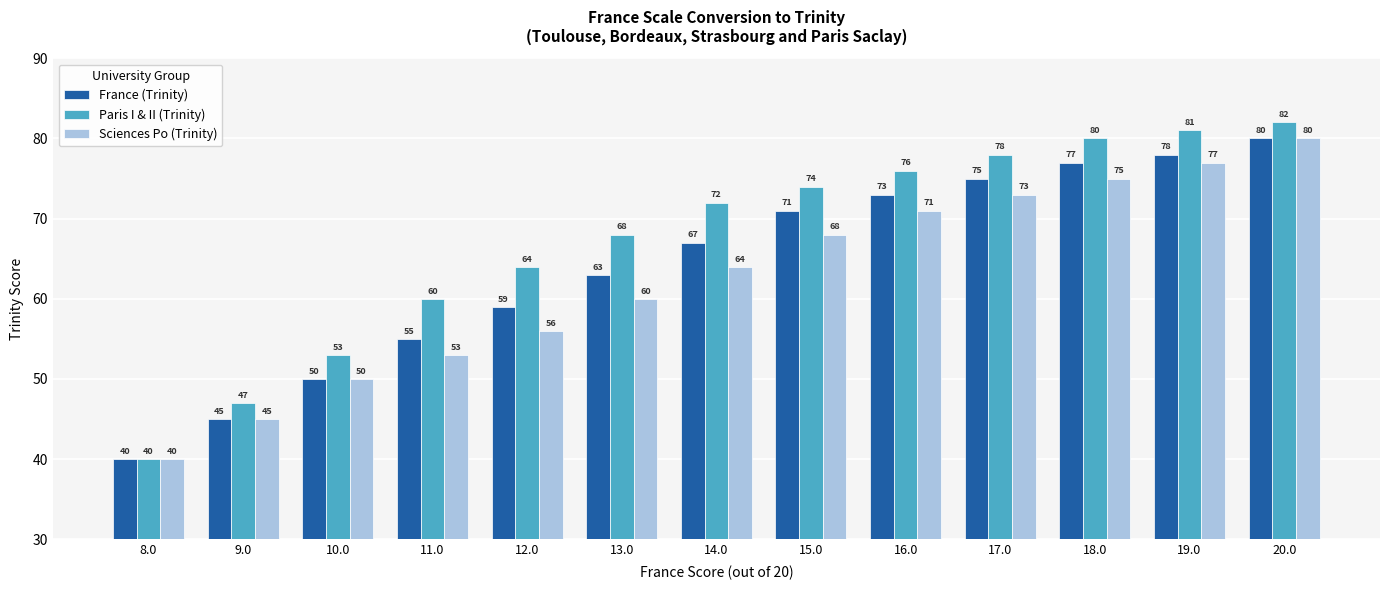

At which category is the sum across all series the highest?

20.0